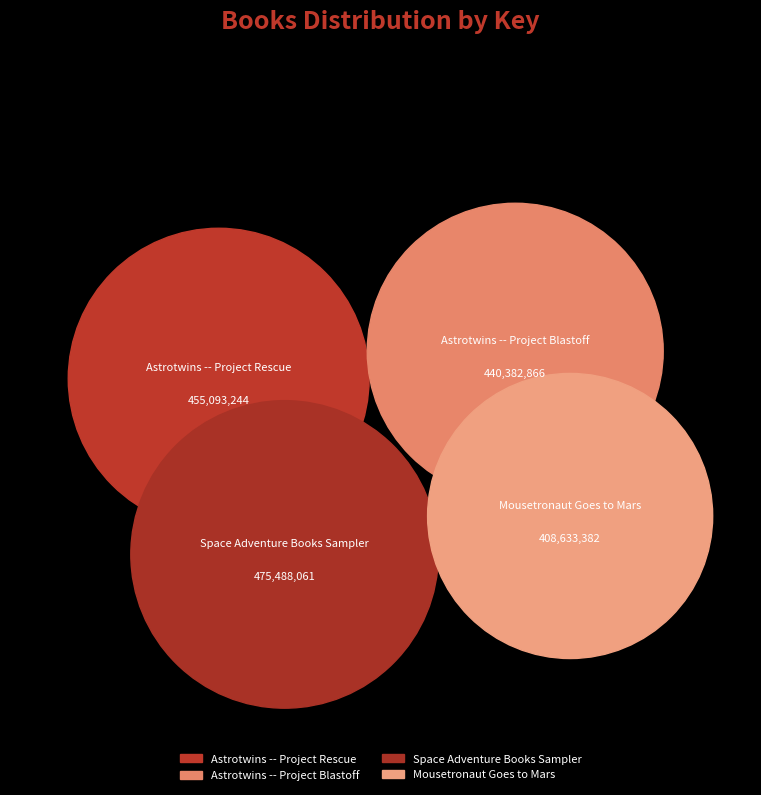

How many slices are in this pie chart?

4